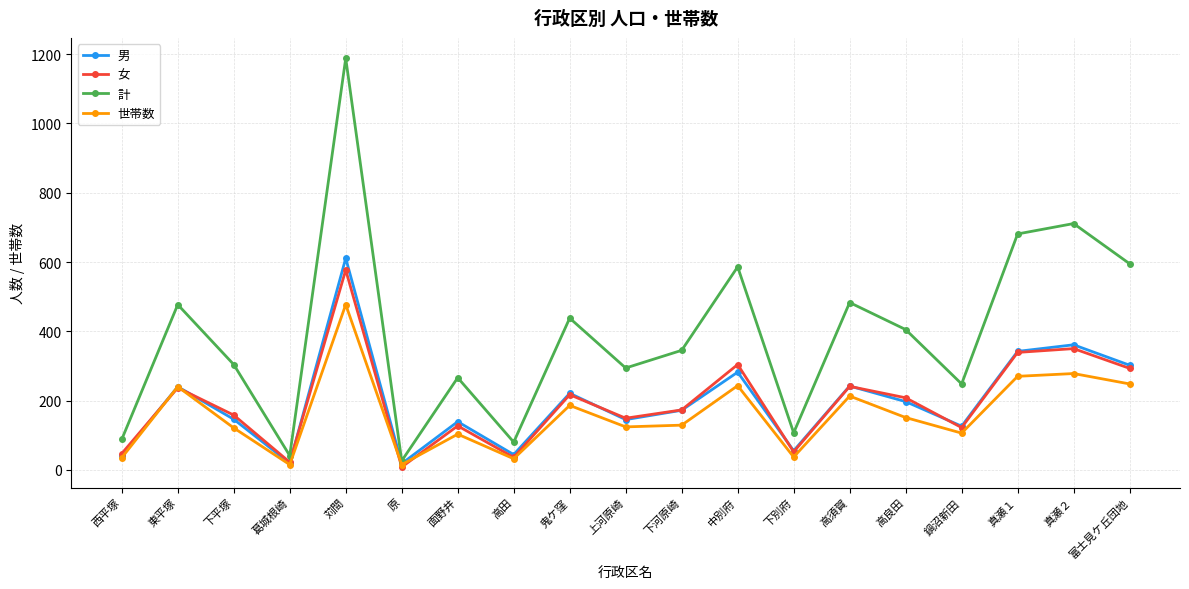

Which series has the largest total across all categories?

計